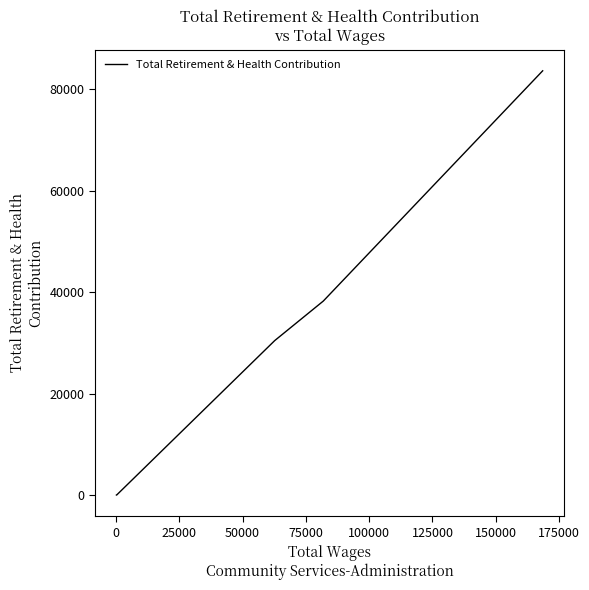

The value at 75000 is -39420. True or false?

False